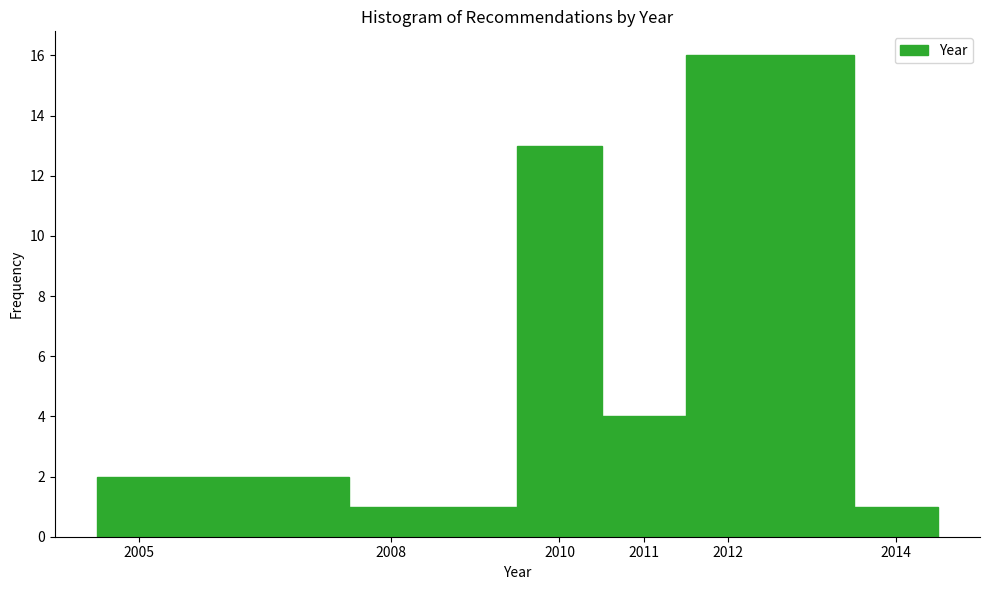

Reading left to right, transcribe this chart: for each bar, give the range it covers on the x-axis and its height. The values are not printed on the chart, so give them approximately, as read against the axis.

2004.5 to 2007.5: 2
2007.5 to 2009.5: 1
2009.5 to 2010.5: 13
2010.5 to 2011.5: 4
2011.5 to 2013.5: 16
2013.5 to 2014.5: 1